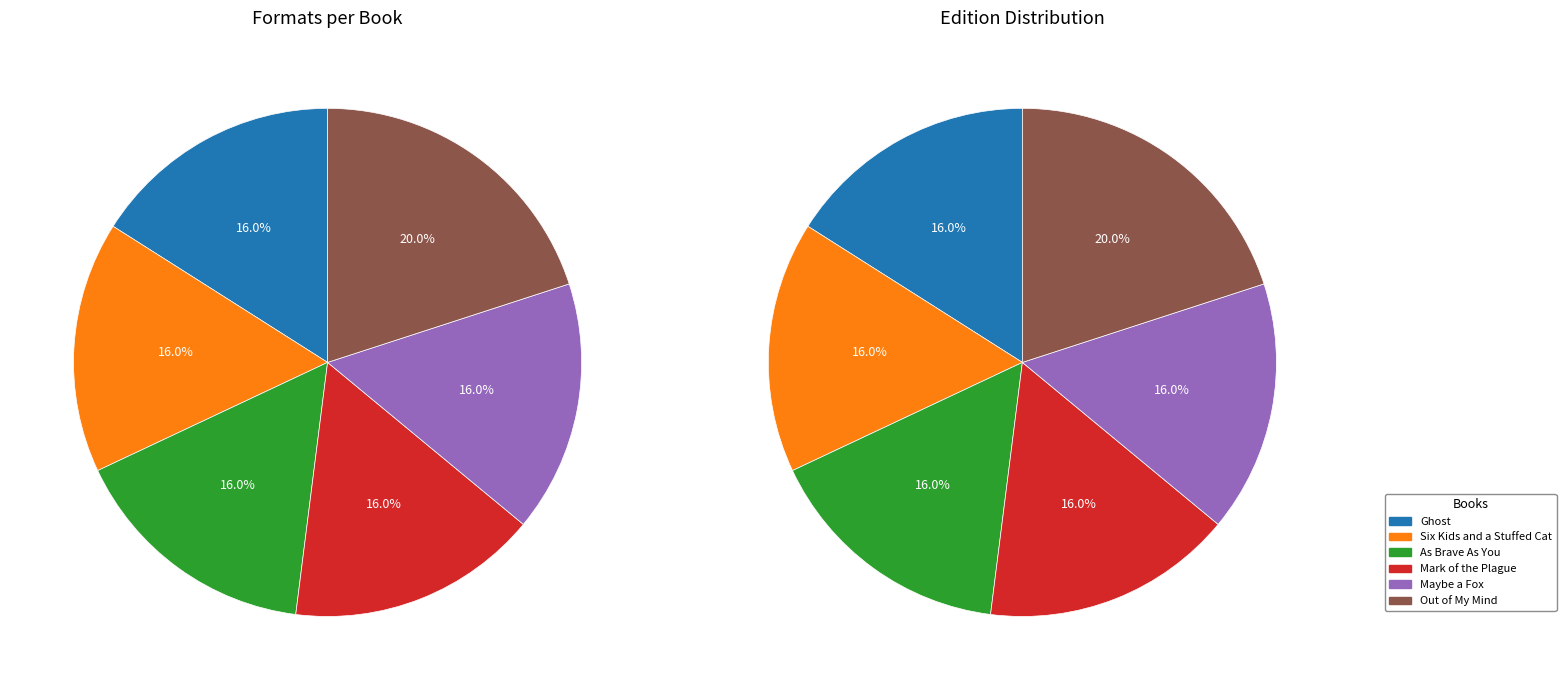

Is the sum of Mark of the Plague and Ghost greater than half?

No